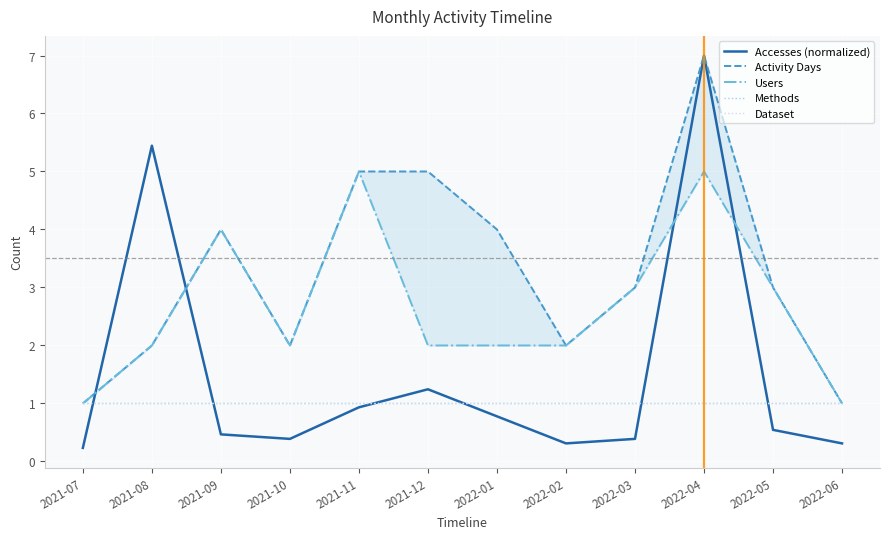

What is the total value across all series at 2021-08?

11.4